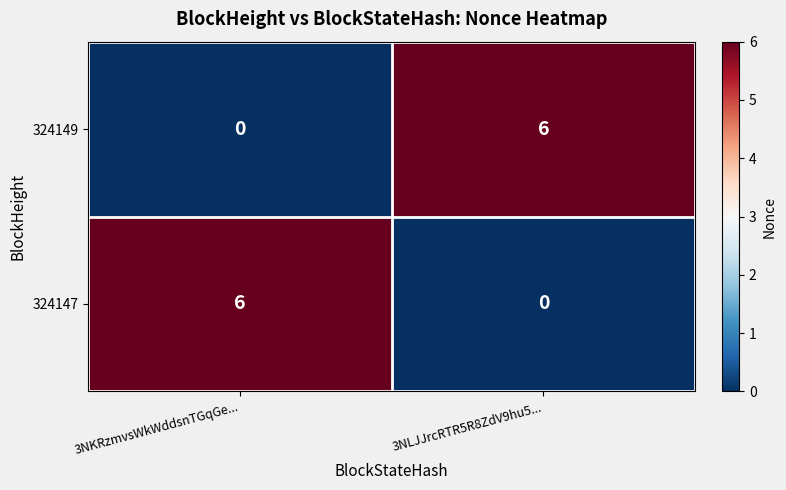

What is the total value across all series at 3NKRzmvsWkWddsnTGqGe...?

6